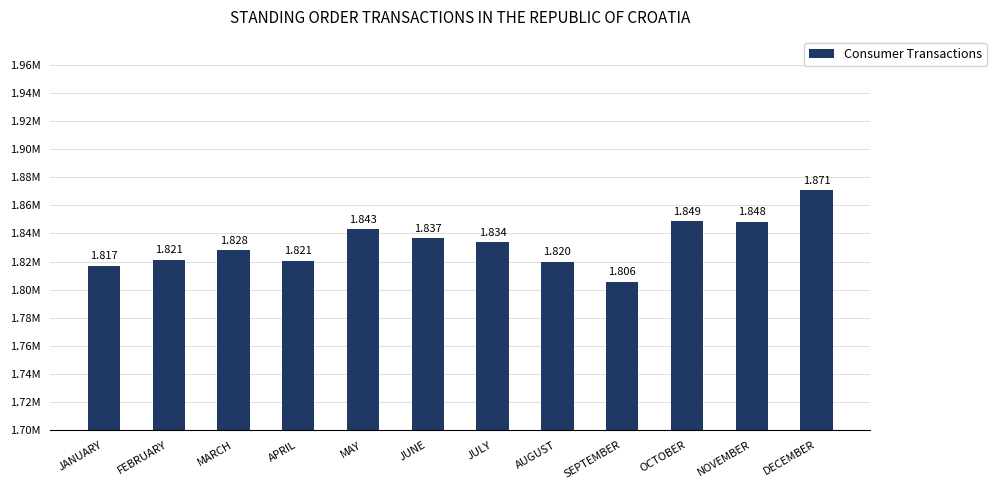

Are the bars horizontal?

No